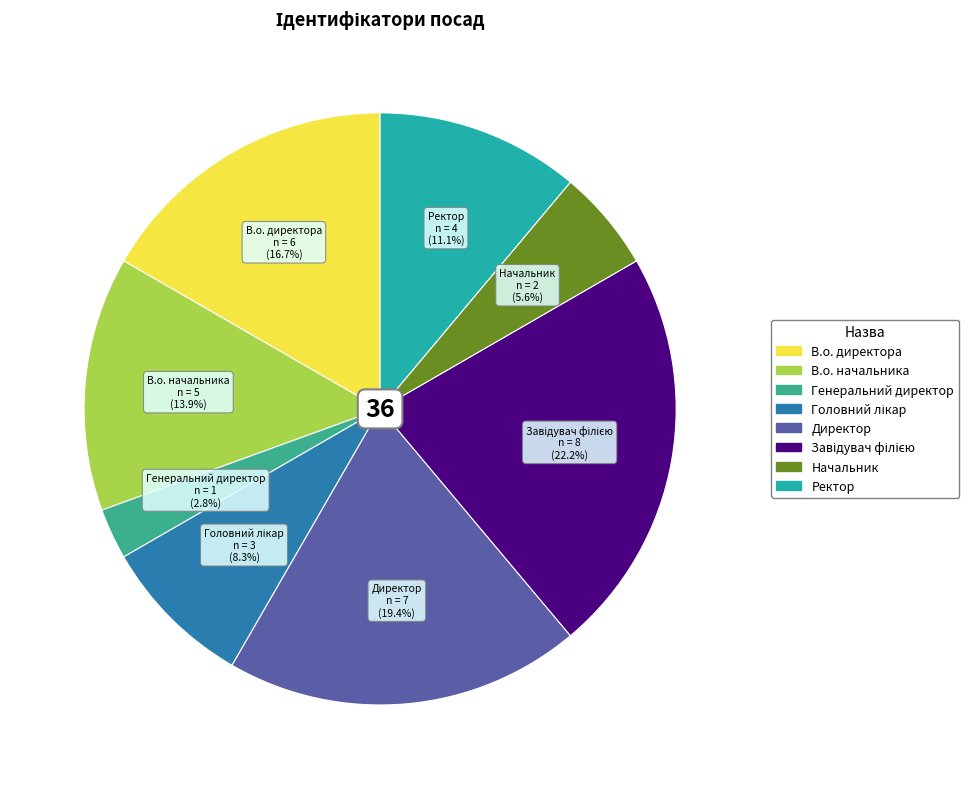

What is the smallest slice in the pie chart?

Генеральний директор